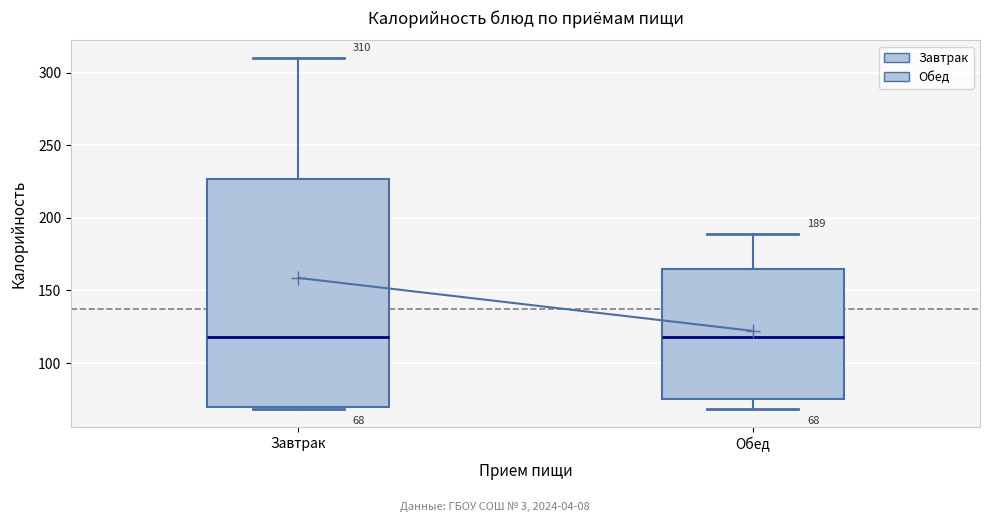

Which box is the tallest, from its lower edge to its upper edge?

Завтрак